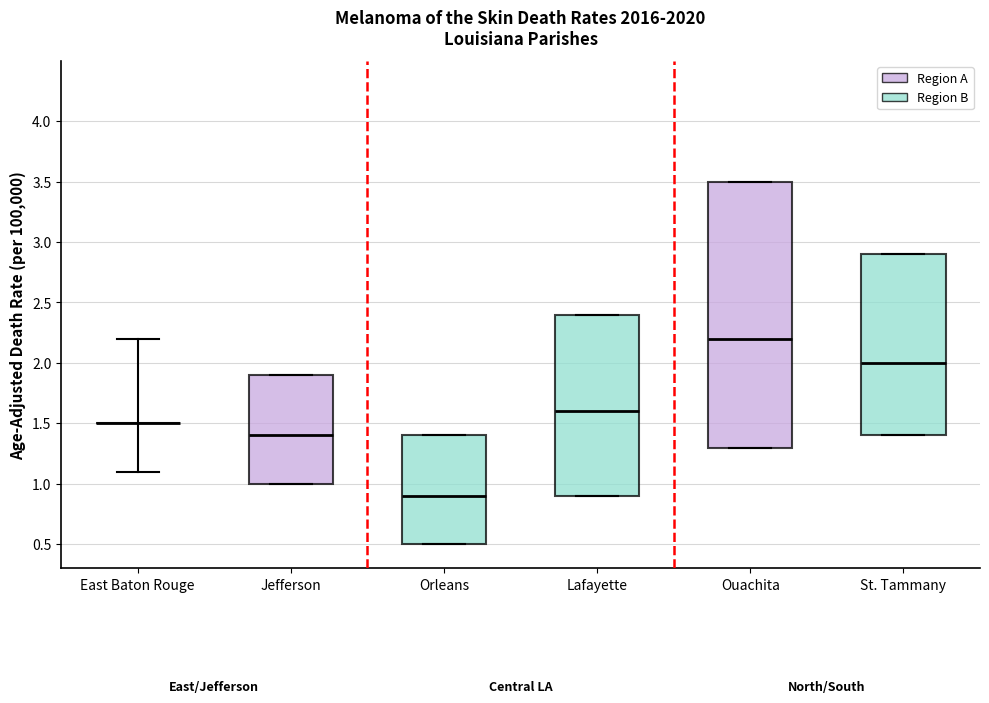

Which box is the tallest, from its lower edge to its upper edge?

Ouachita